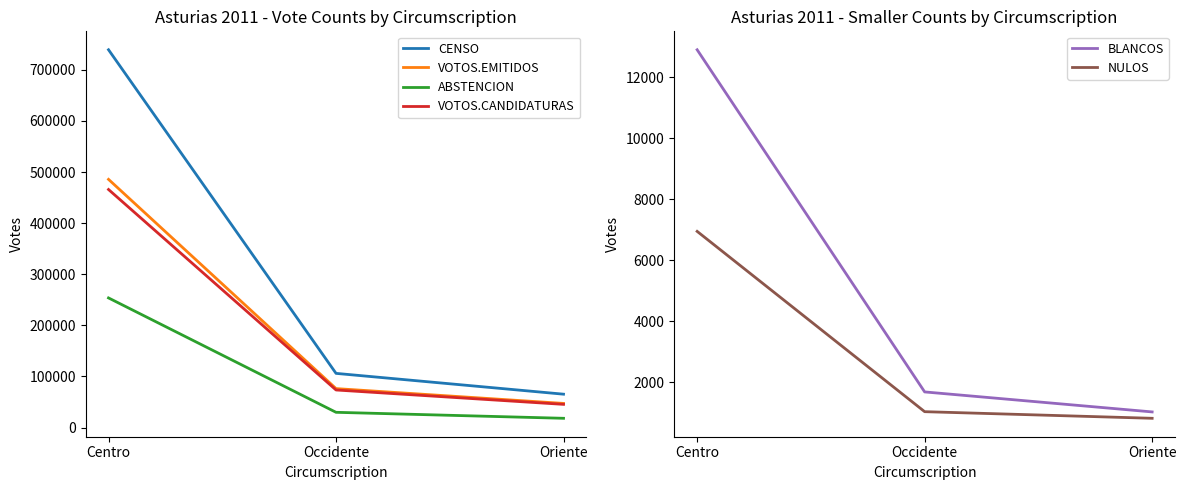

How many values in the CENSO series exceed 105993?

1